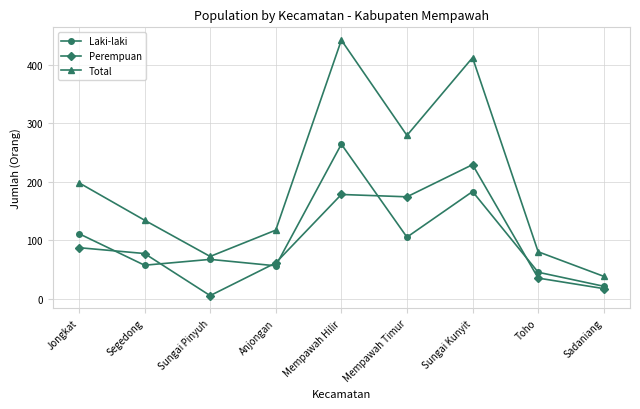

Is the value of Total at Sungai Pinyuh greater than the value of Perempuan at Jongkat?

No